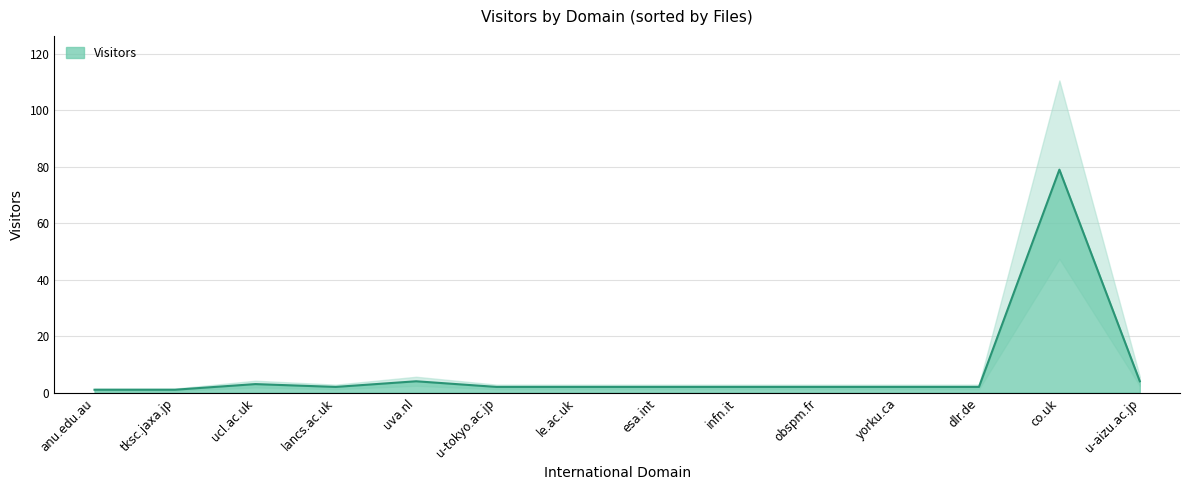

Rank the categories by value from lowest to highest.

anu.edu.au, tksc.jaxa.jp, dlr.de, esa.int, infn.it, lancs.ac.uk, le.ac.uk, obspm.fr, u-tokyo.ac.jp, yorku.ca, ucl.ac.uk, u-aizu.ac.jp, uva.nl, co.uk